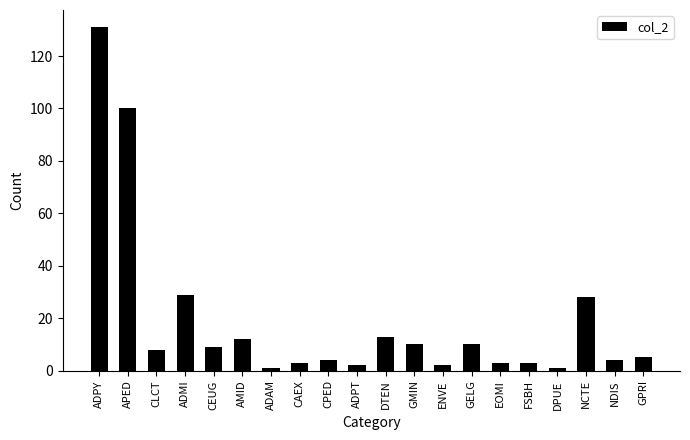

Reading right to left, extract all data points from this chart.

5	4	28	1	3	3	10	2	10	13	2	4	3	1	12	9	29	8	100	131